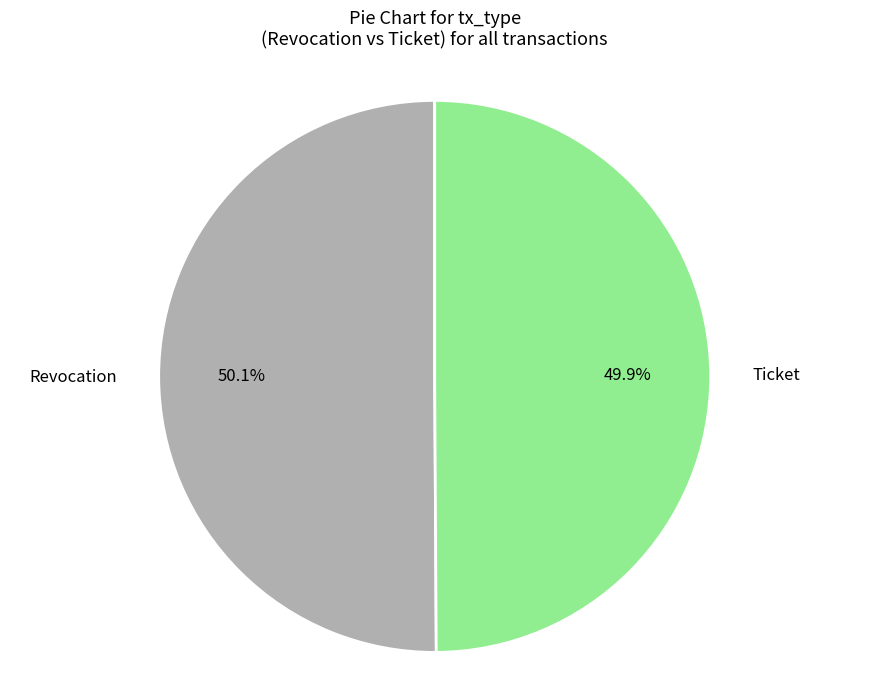

Combined, do Revocation and Ticket account for over 50%?

Yes